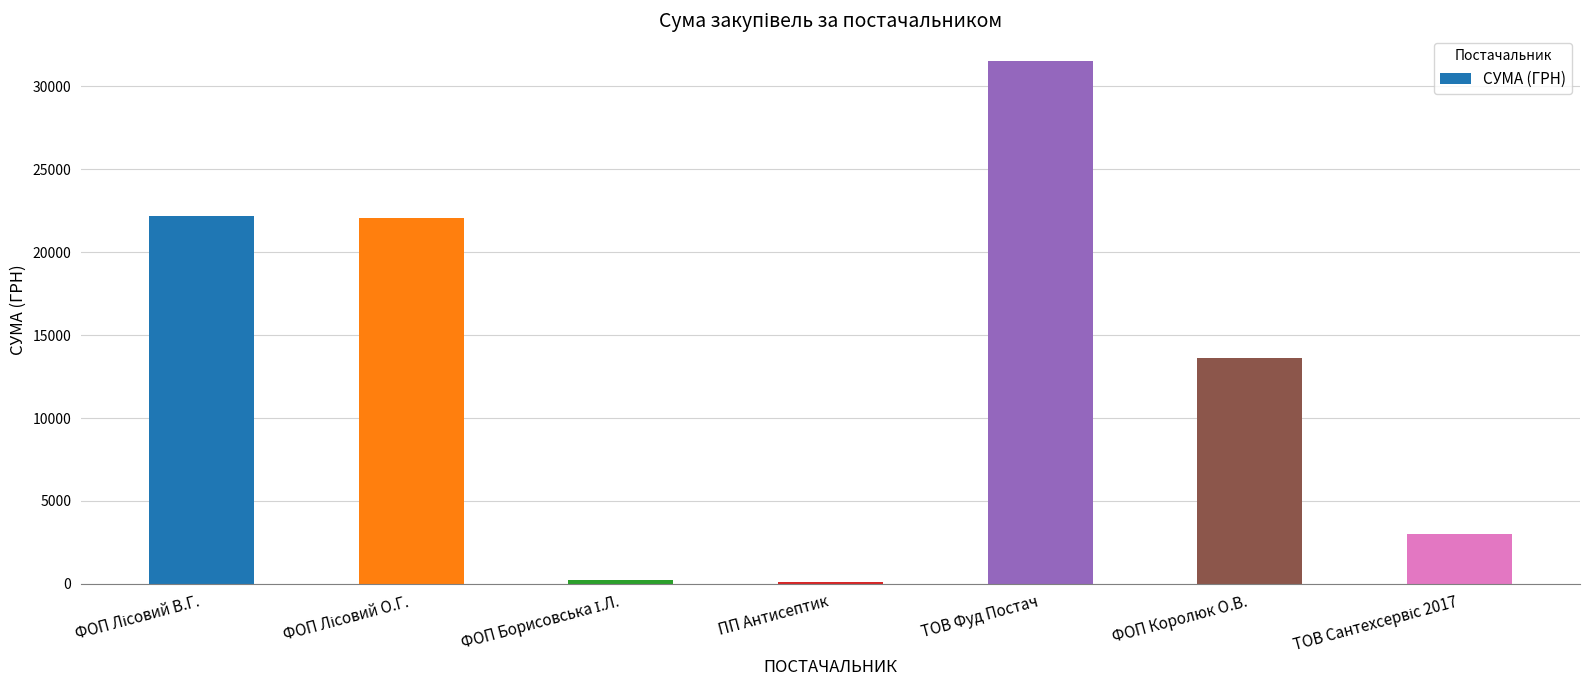

How many series are shown in this chart?

1